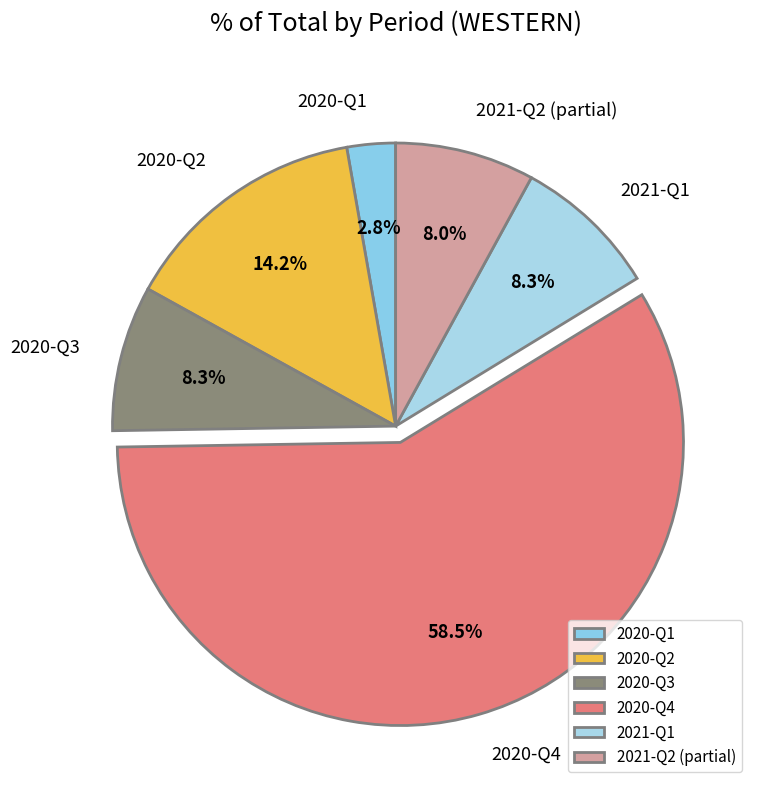

What is the smallest slice in the pie chart?

2020-Q1